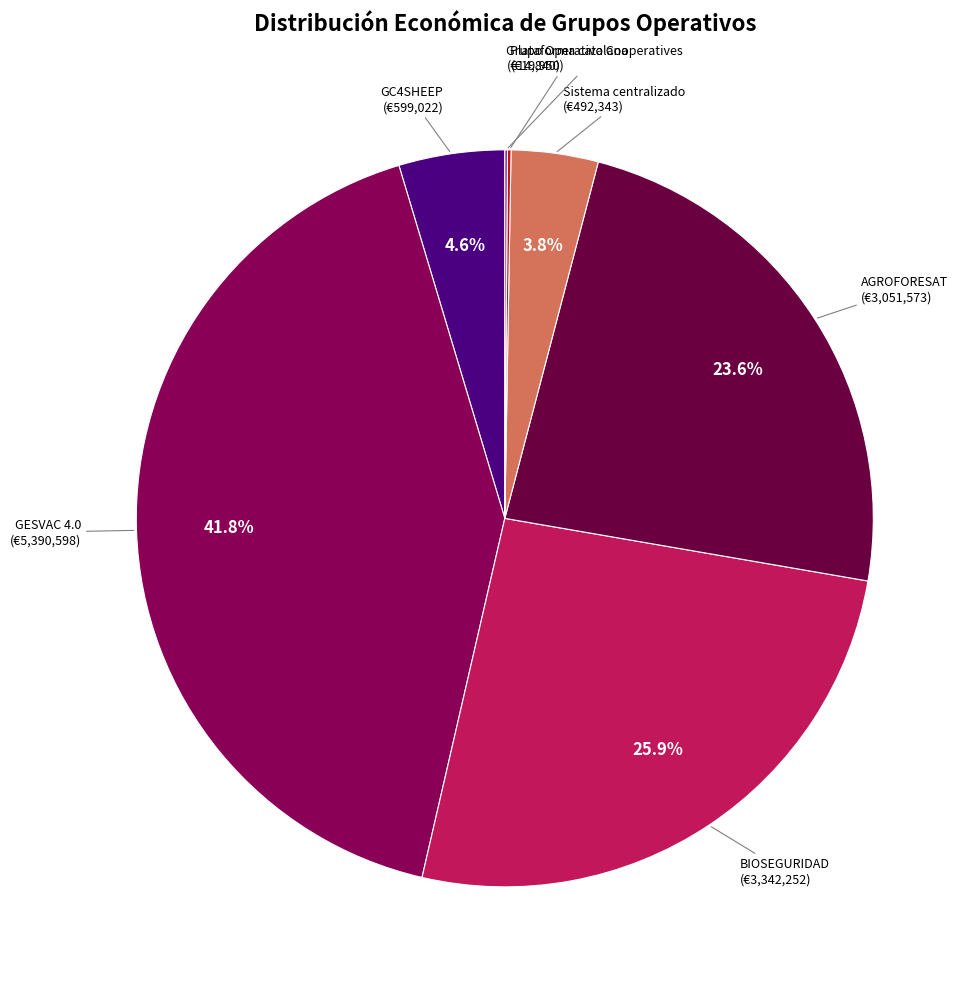

Between AGROFORESAT and GESVAC 4.0, which is larger?

GESVAC 4.0